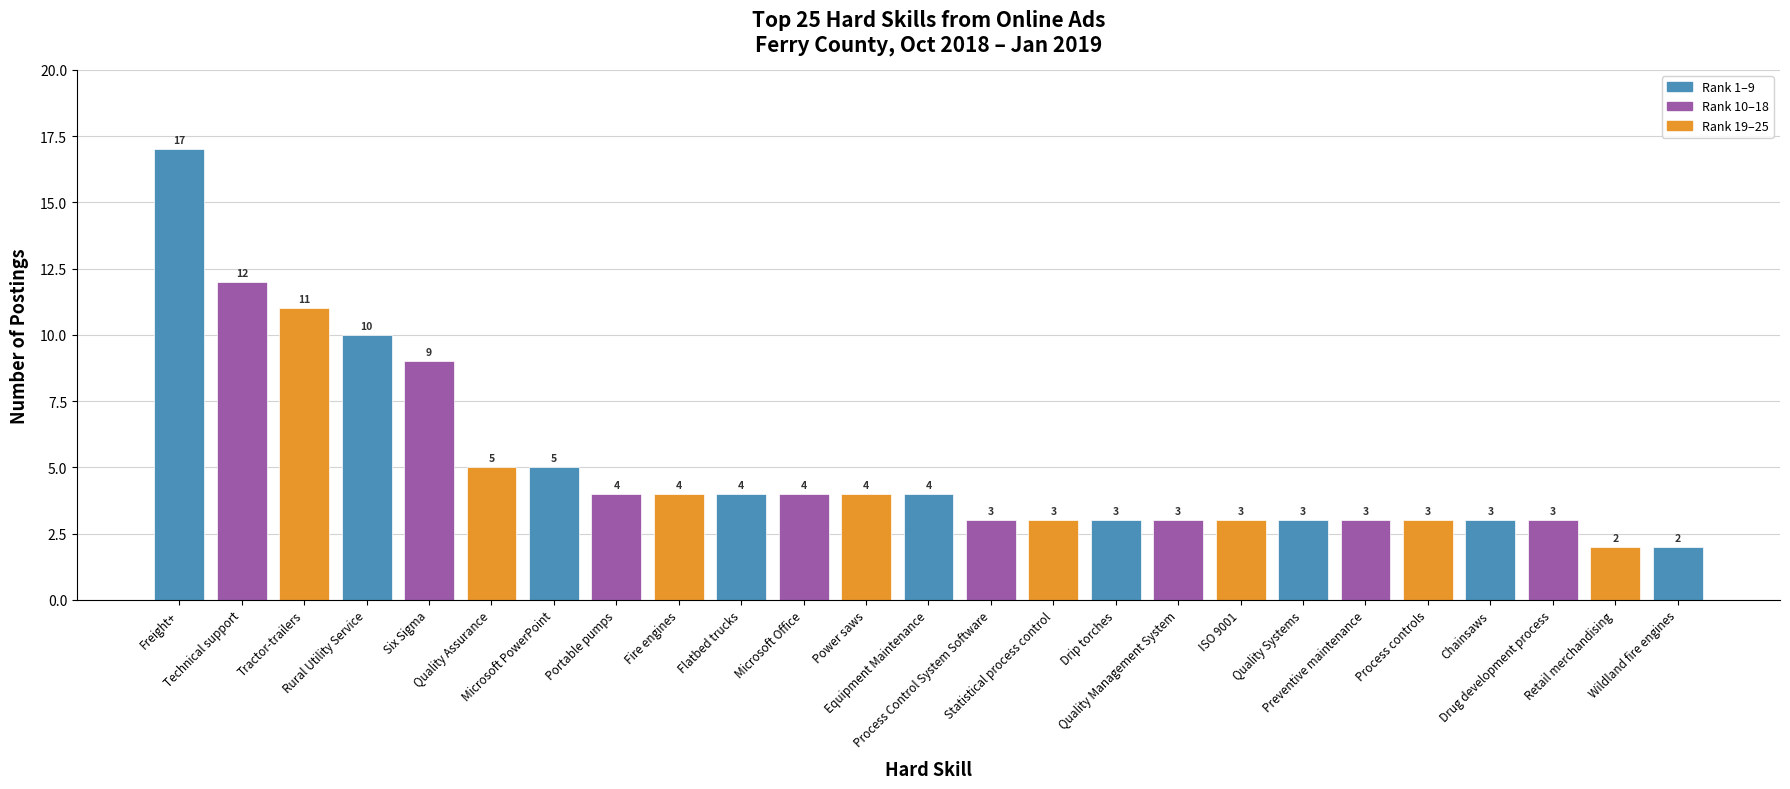

The chart shows a value of 5 at Microsoft PowerPoint. True or false?

True